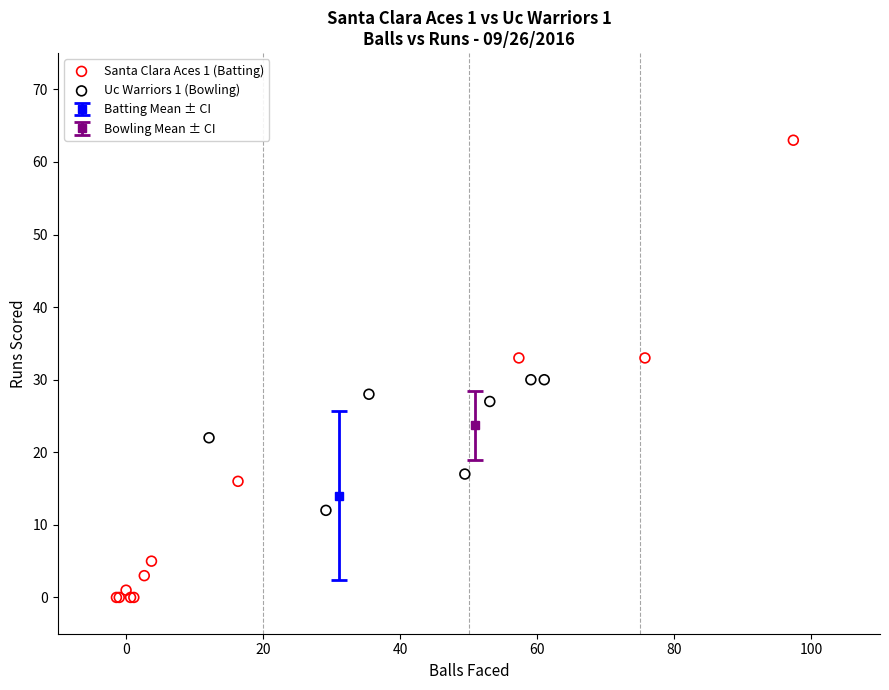

Which series reaches the maximum Y coordinate?

Santa Clara Aces 1 (Batting)